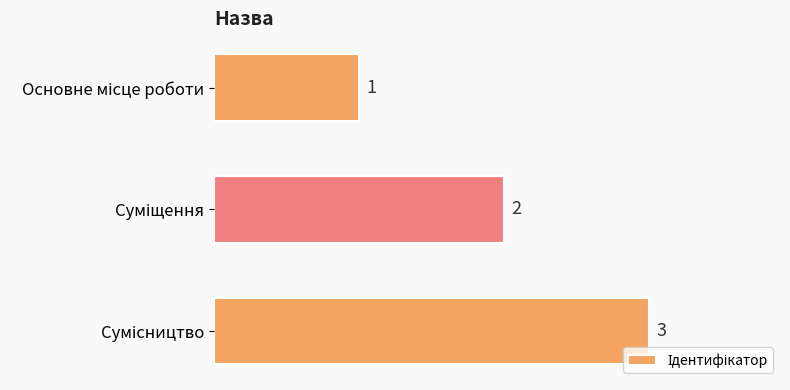

Count the values in the range 1 to 3.

3